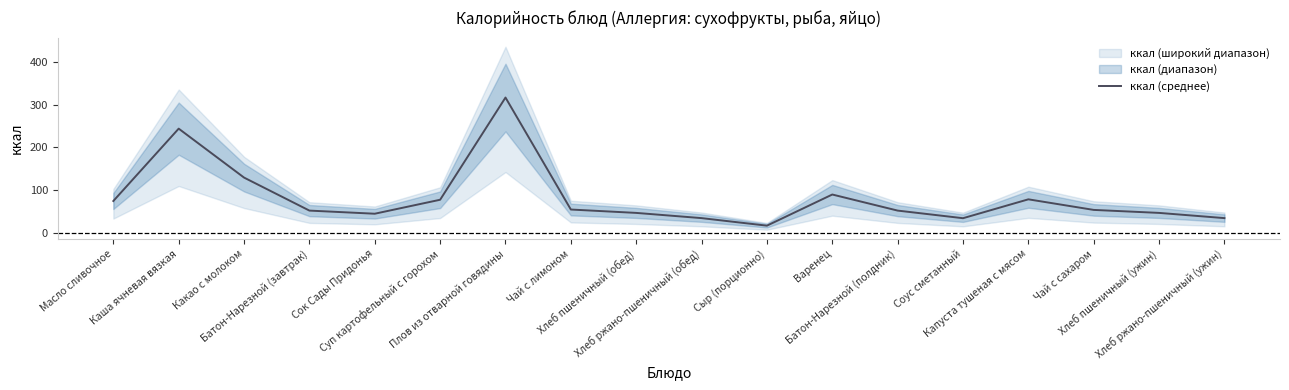

Reading right to left, what are all the values shown in this chart?

34.8	47.0	54.0	78.8	34.6	52.4	90.0	17.1	34.8	47.0	54.9	316.8	77.8	45.1	52.4	129.6	244.1	74.8